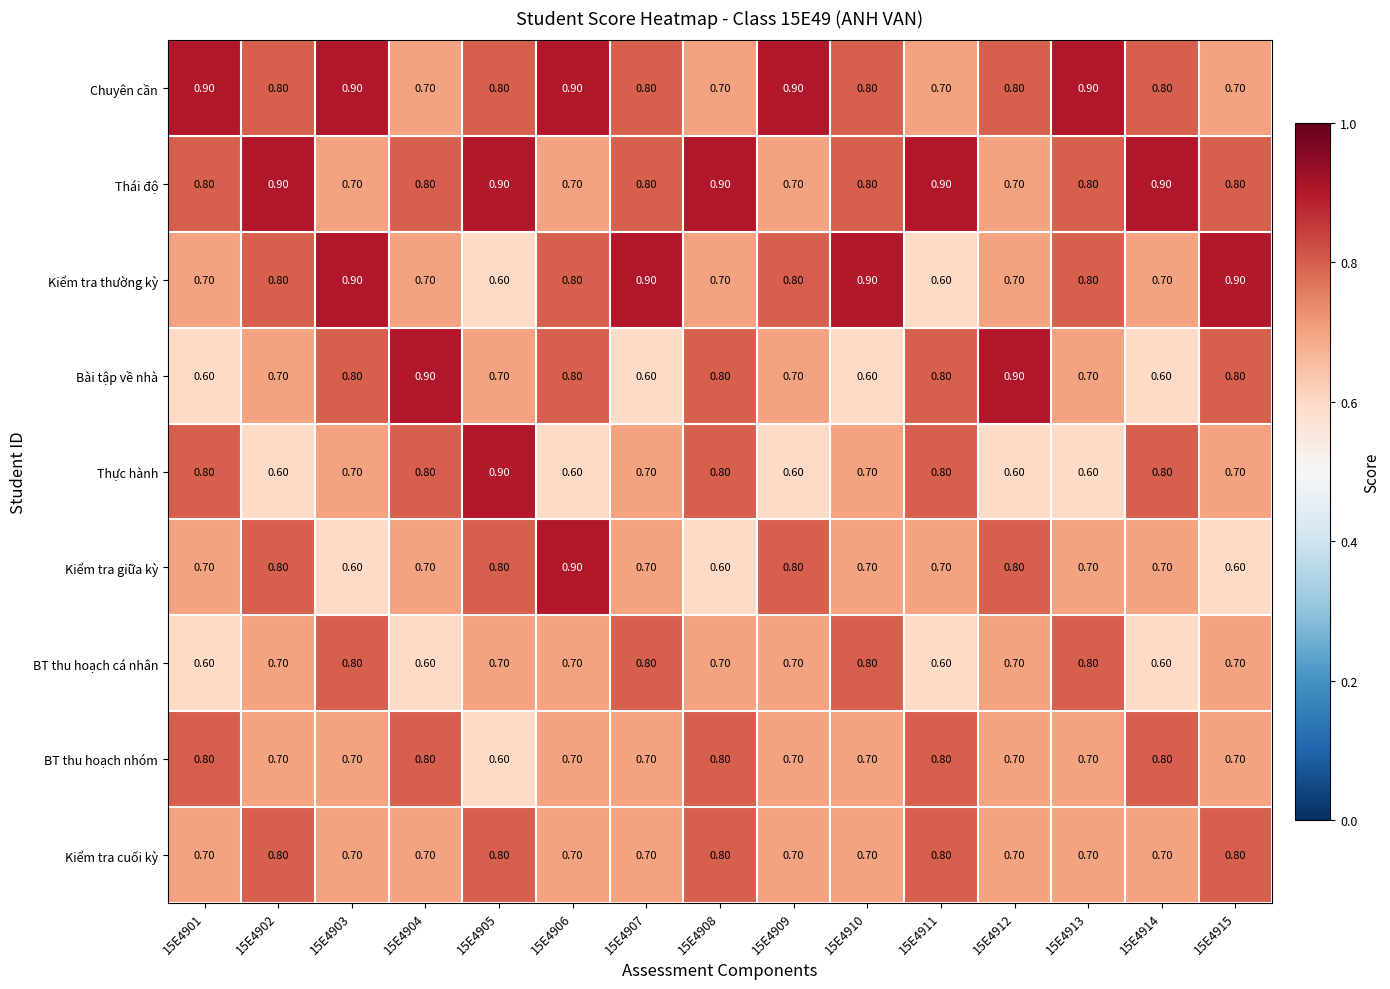

What is the difference between the highest and lowest values at 15E4905?

0.3